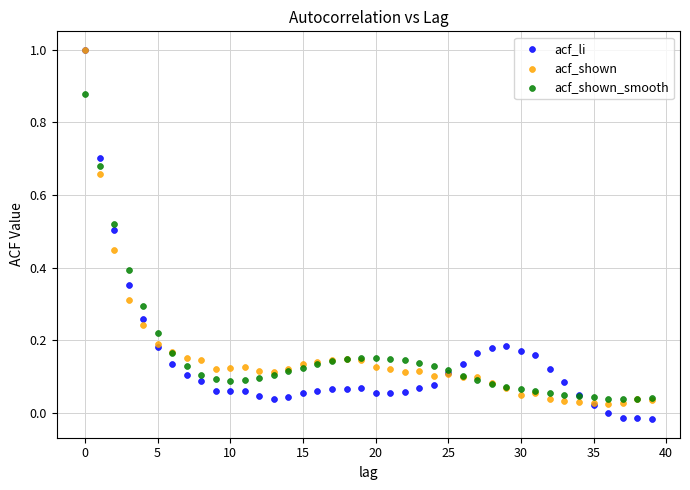

What are all the series names shown in the legend?

acf_li, acf_shown, acf_shown_smooth